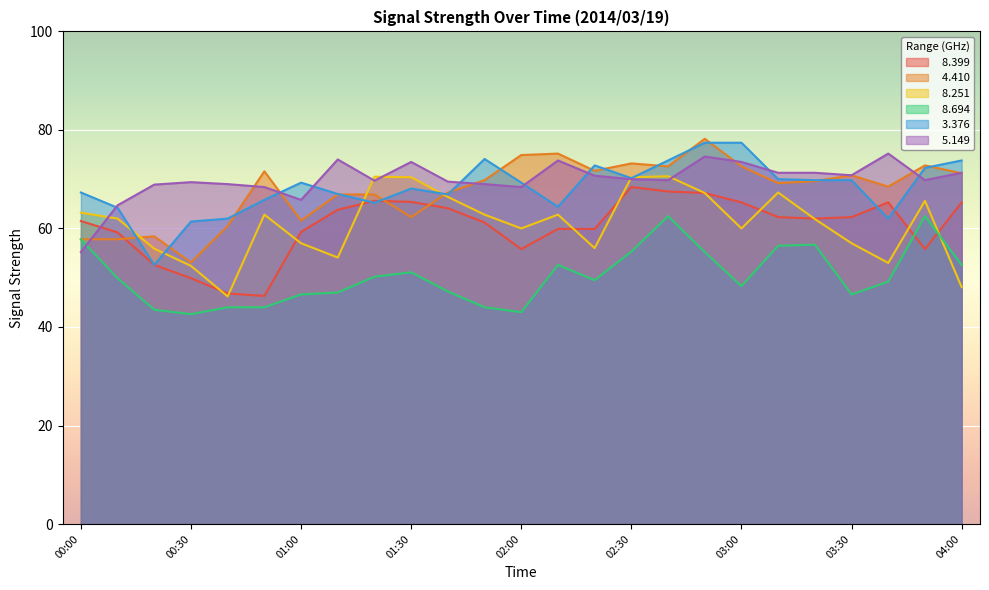

True or false:   5.149 has a value of 69.4 at 00:30.

True